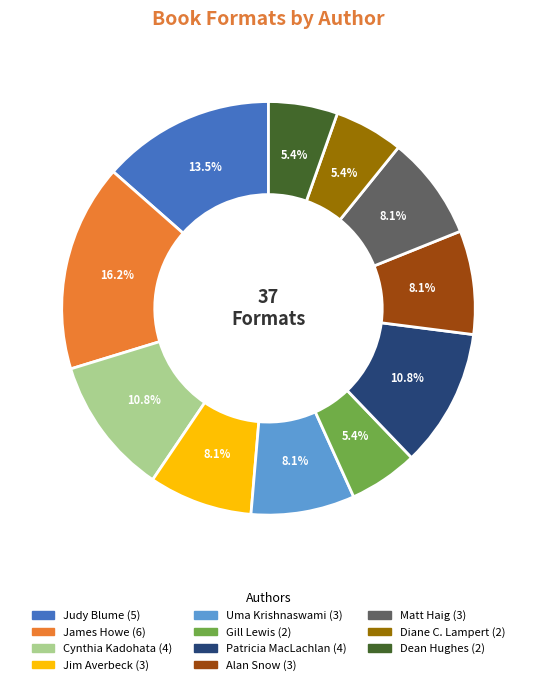

Is there any slice that represents more than half of the pie?

No